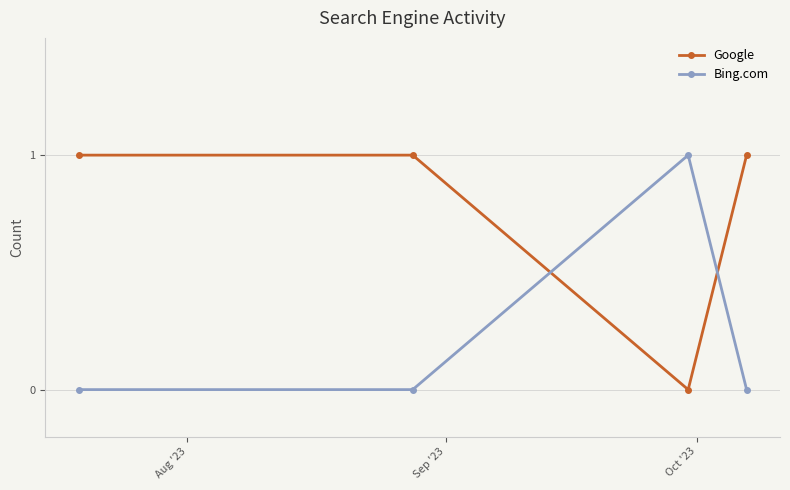

How many interior local valleys does the Google series have?

1